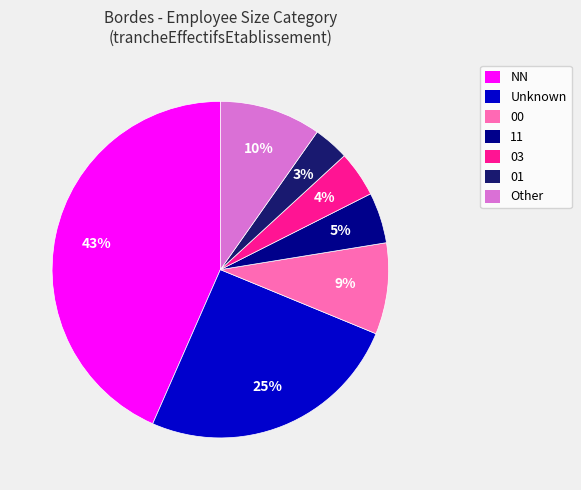

Is there a majority slice in this chart?

No